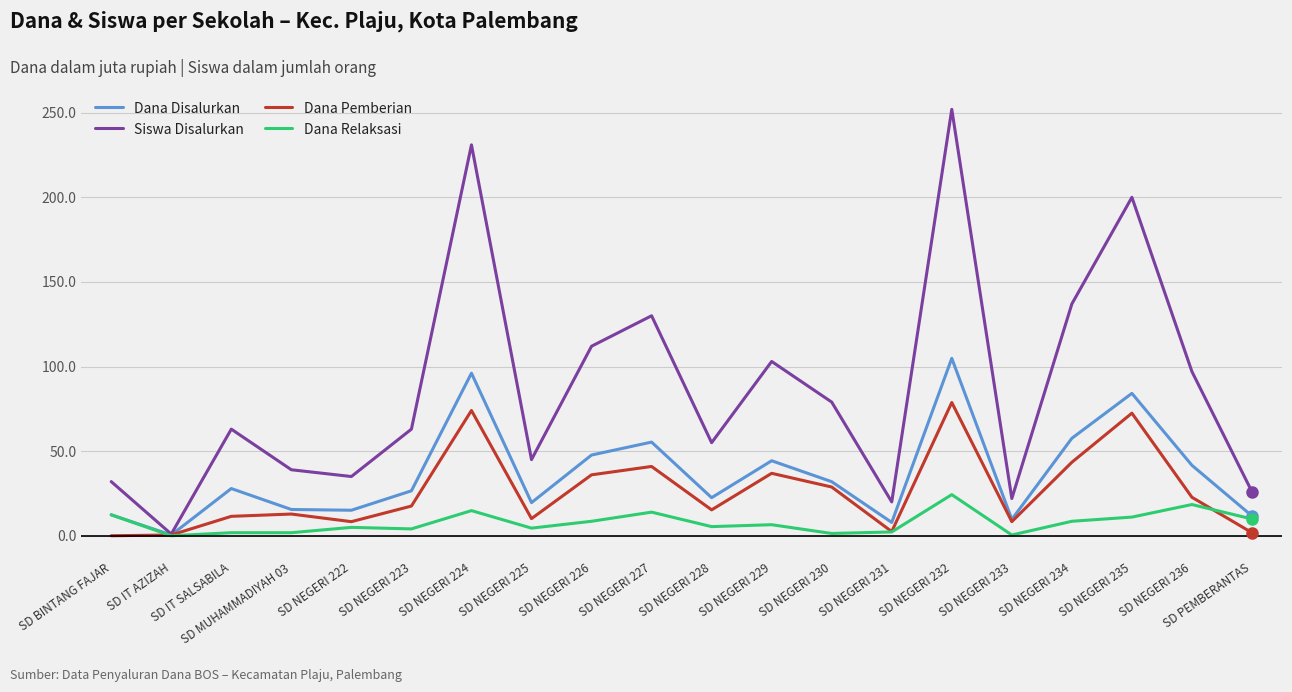

What is the maximum value shown in the chart?

252.0